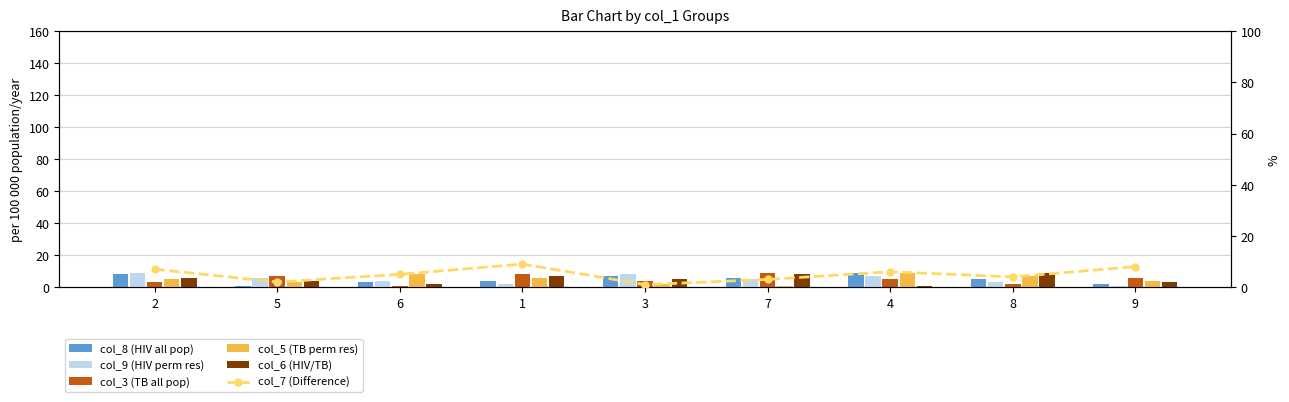

What is the value of the col_3 (TB all pop) bar at the 9th from the left?

6